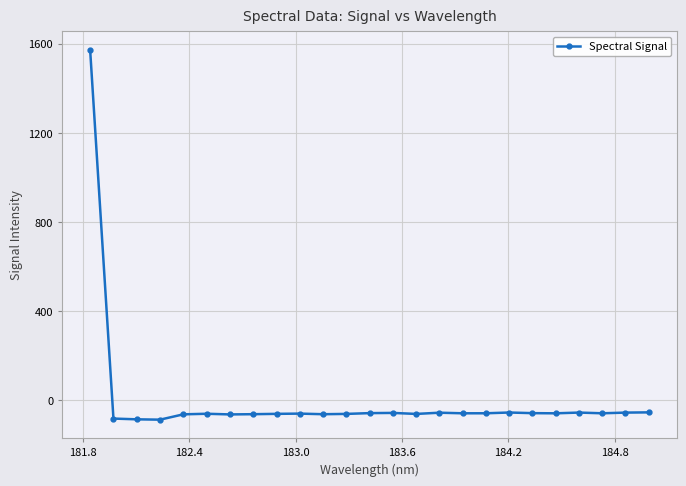

Does the chart have visible grid lines?

Yes